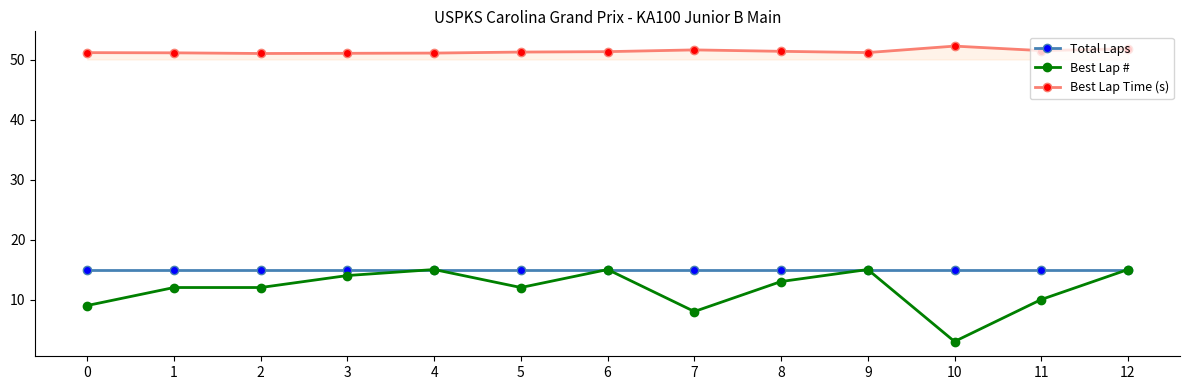

Which label corresponds to the largest value in the chart?

10